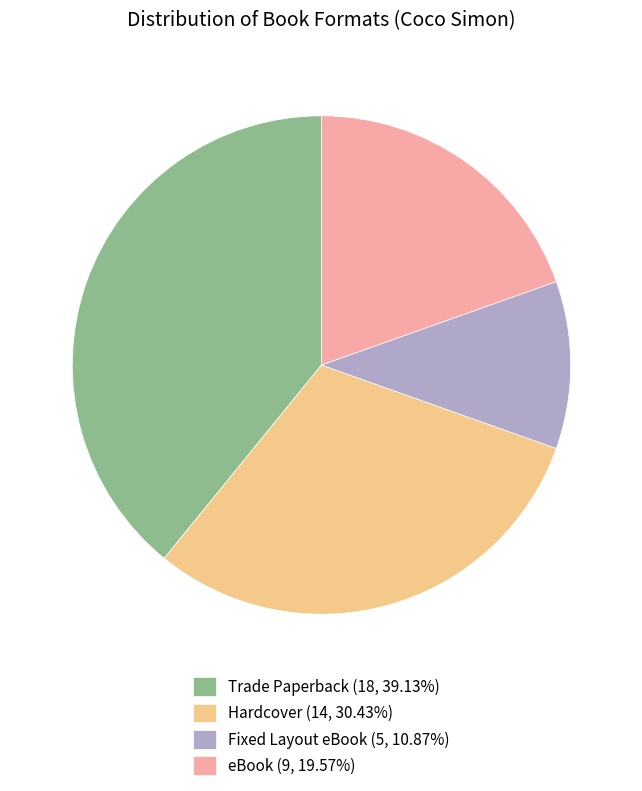

What is the ratio of the value at Trade Paperback (18, 39.13%) to the value at Hardcover (14, 30.43%)?

1.3